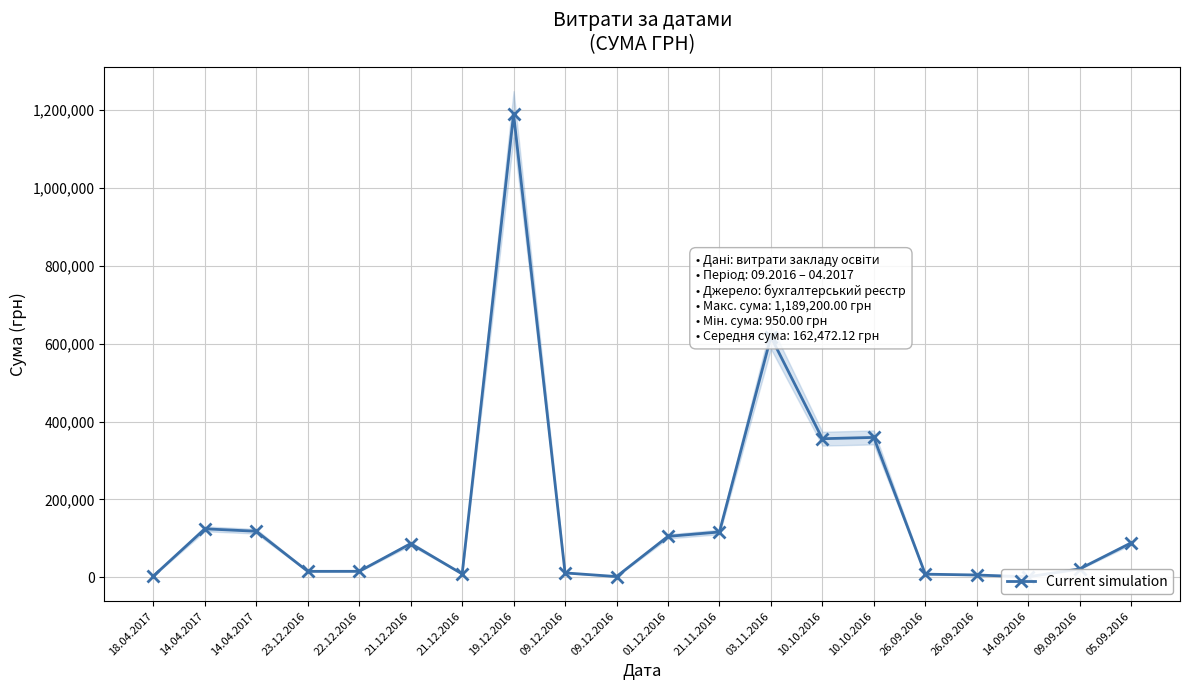

What is the difference between the maximum and minimum values?

1188250.0